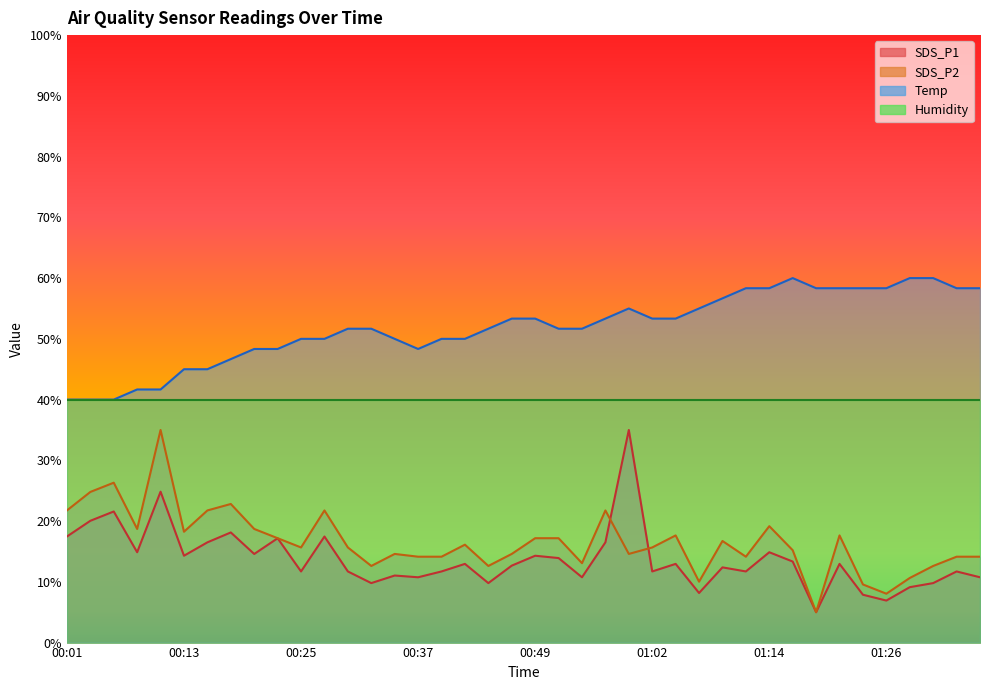

List the labels in order of SDS_P2 value, smallest first.

01:19, 01:26, 01:24, 01:06, 01:28, 00:32, 00:44, 01:31, 00:54, 00:37, 00:40, 01:11, 01:33, 01:36, 00:35, 00:47, 00:59, 01:16, 00:25, 00:30, 01:02, 00:42, 01:09, 00:22, 00:49, 00:52, 01:04, 01:21, 00:13, 00:08, 00:20, 01:14, 00:01, 00:15, 00:27, 00:57, 00:18, 00:03, 00:05, 00:10